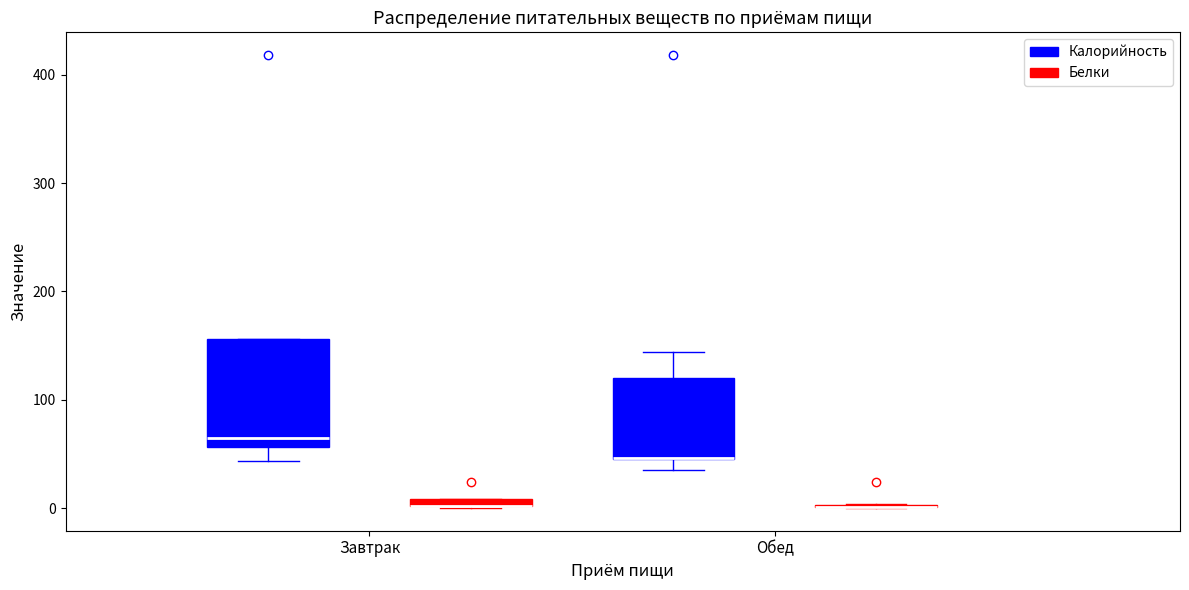

Comparing the boxes themselves (not the whiskers), which one is the tallest?

Завтрак (Калорийность)